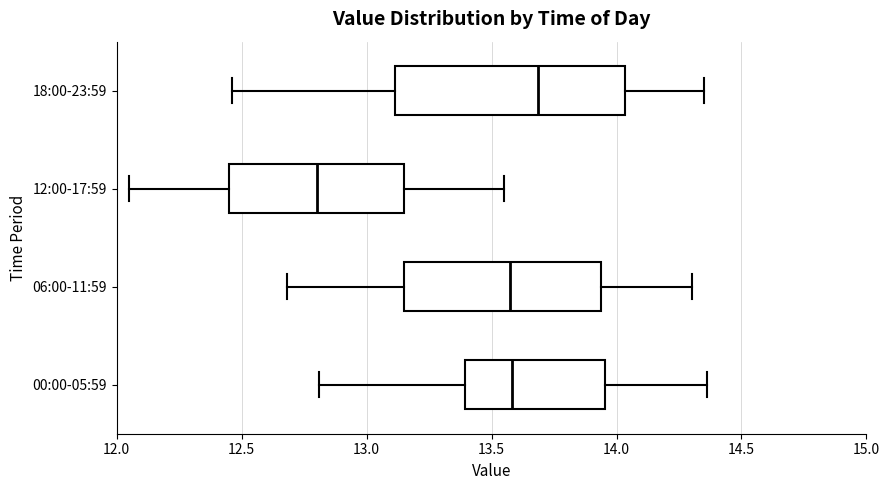

Where does the left whisker of the box for 18:00-23:59 end on the x-axis? The values are not printed on the chart, so give them approximately, as read against the axis.

12.45